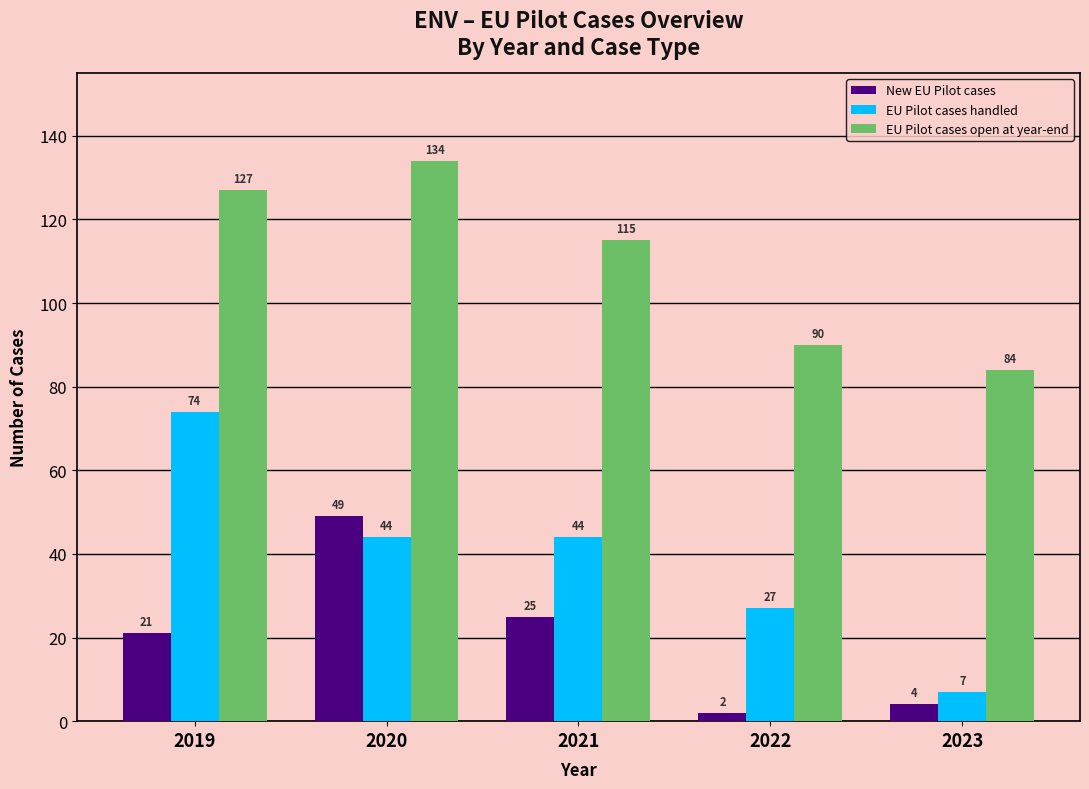

How many series are shown in this chart?

3